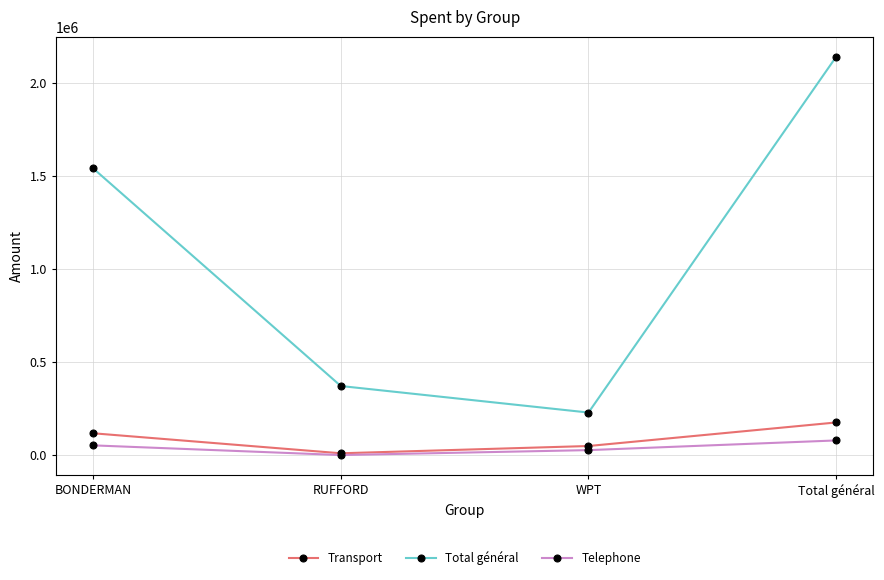

Count the number of data series in this chart.

3